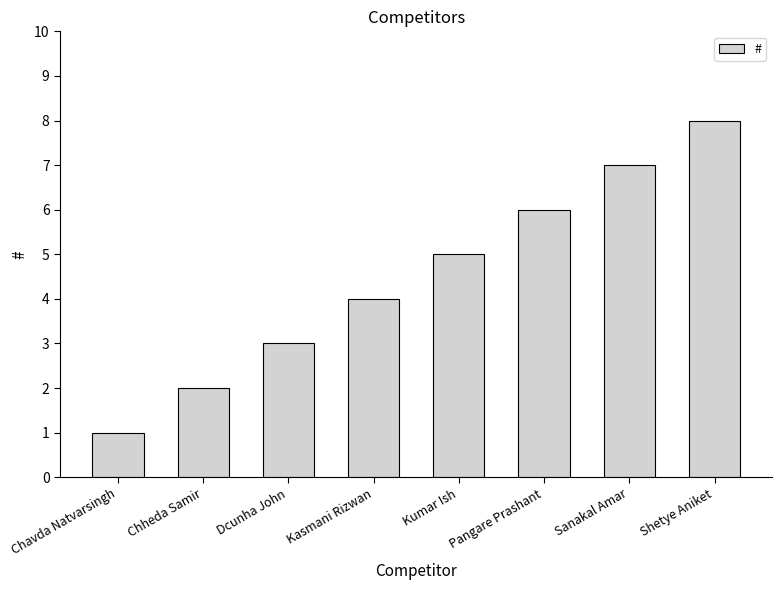

What is the sum of all values?

36